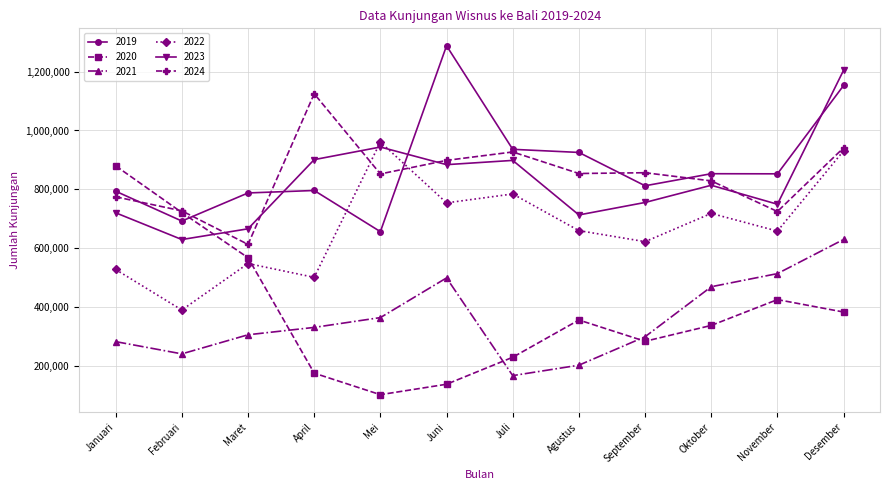

At which category does 2023 reach its first local valley?

Februari